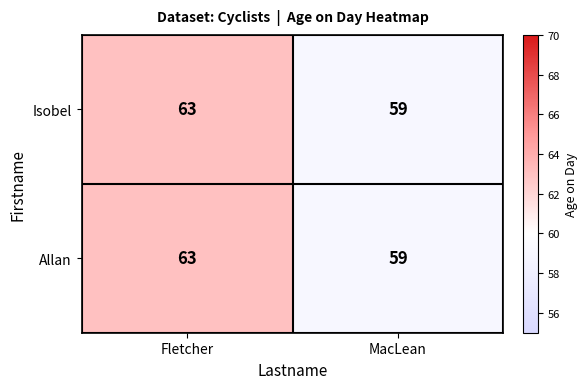

Rank the categories by Isobel value from highest to lowest.

Fletcher, MacLean